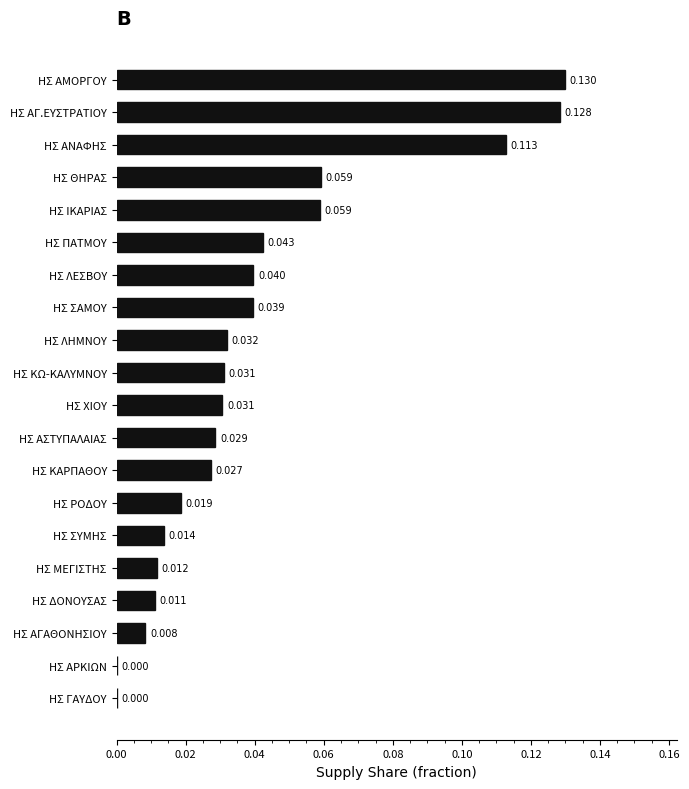

How many values exceed 0?

18